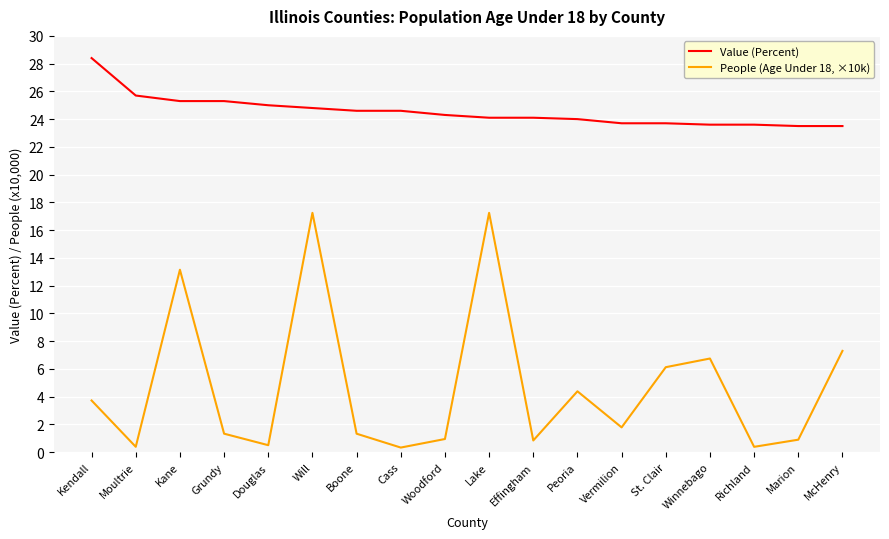

What are all the series names shown in the legend?

Value (Percent), People (Age Under 18, ×10k)